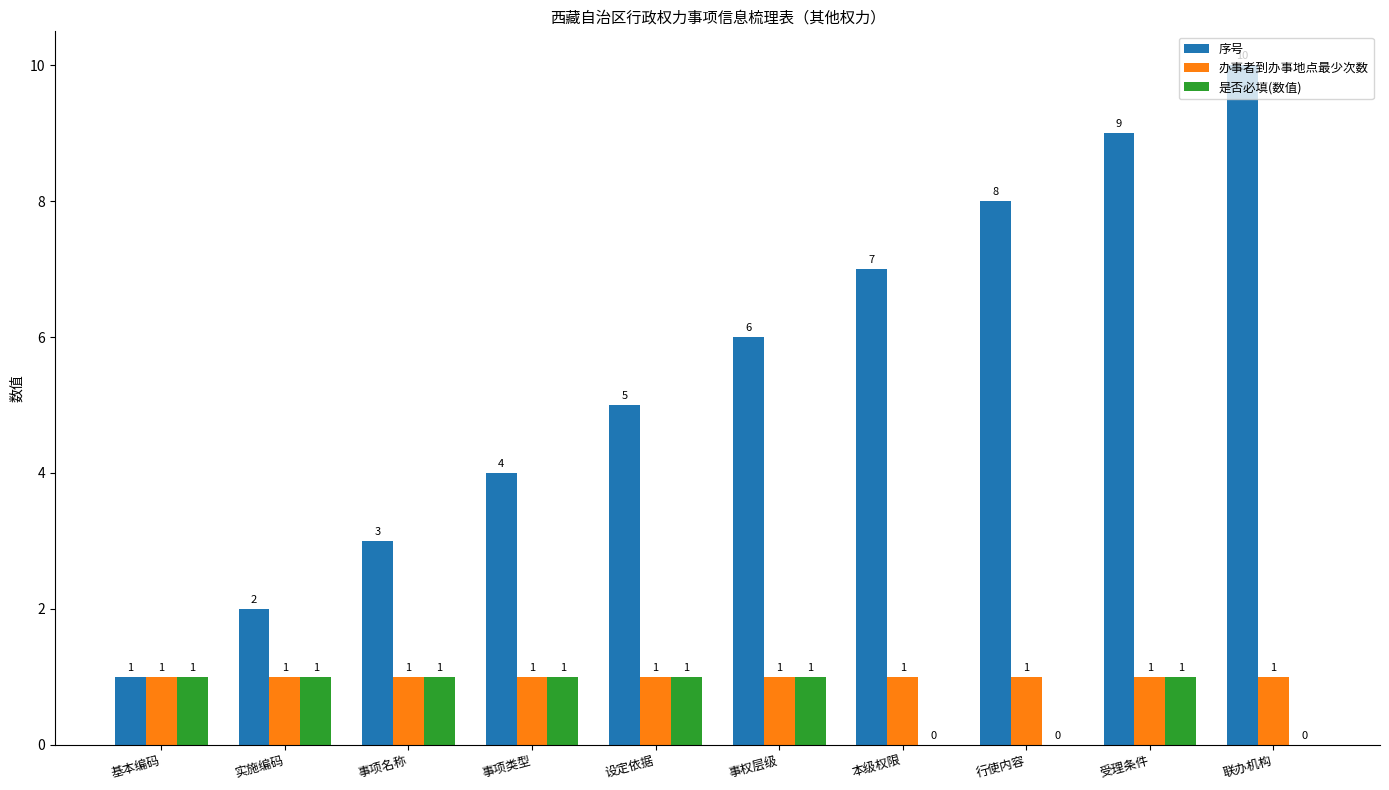

What are all the series names shown in the legend?

序号, 办事者到办事地点最少次数, 是否必填(数值)